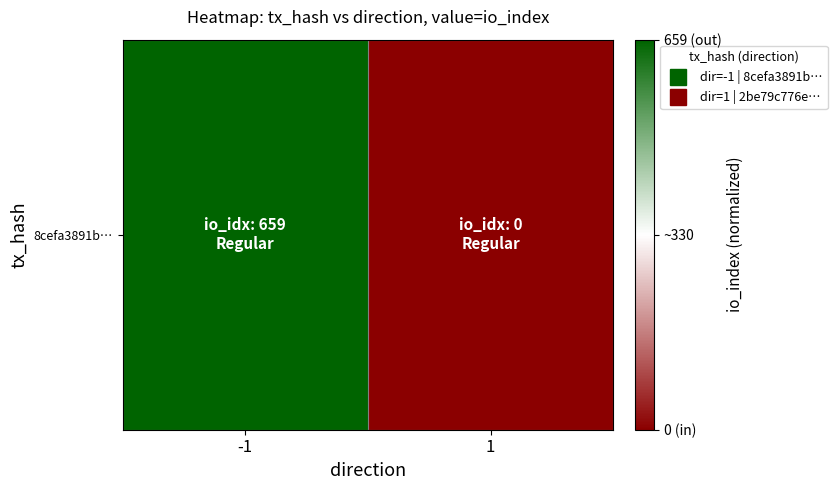

List the labels in order of value, smallest first.

1, -1